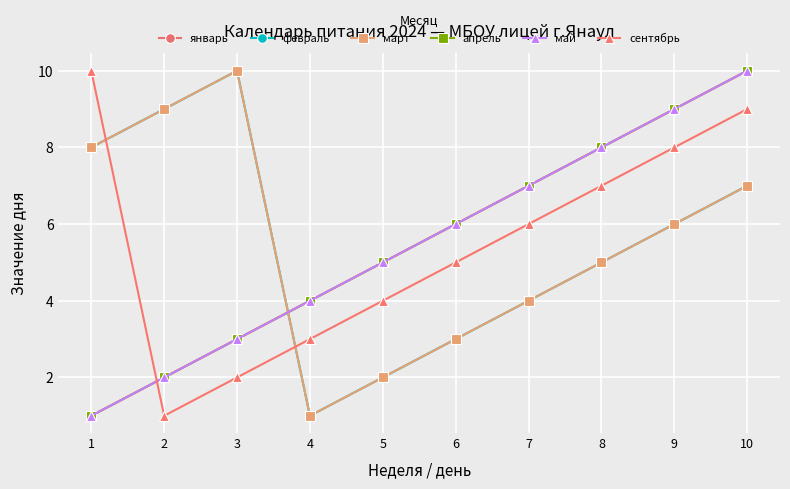

Where does the апрель series first go above 6?

7